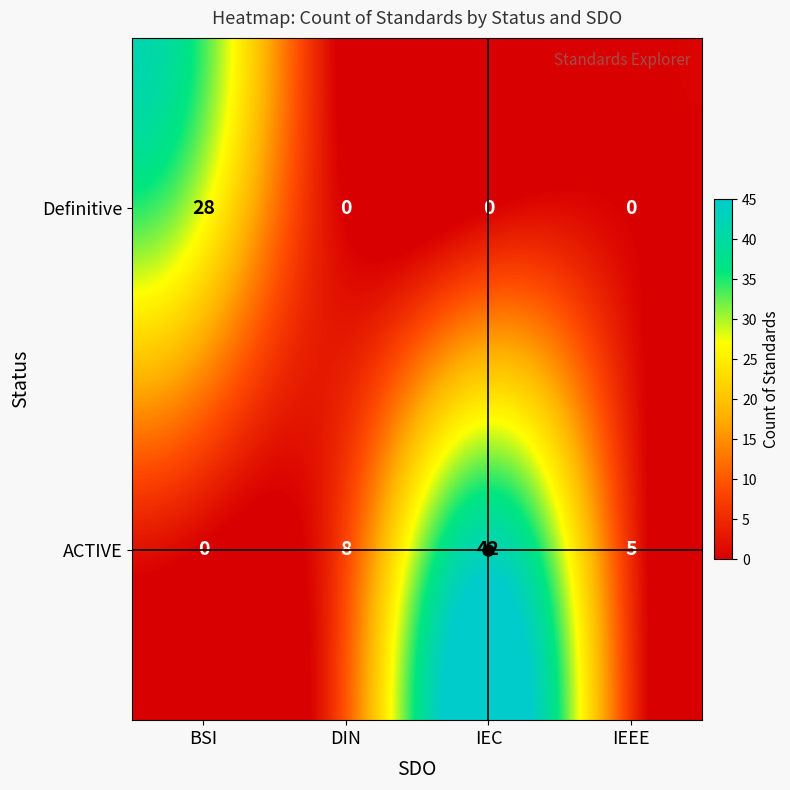

The Definitive series shows 13 at IEC. True or false?

False